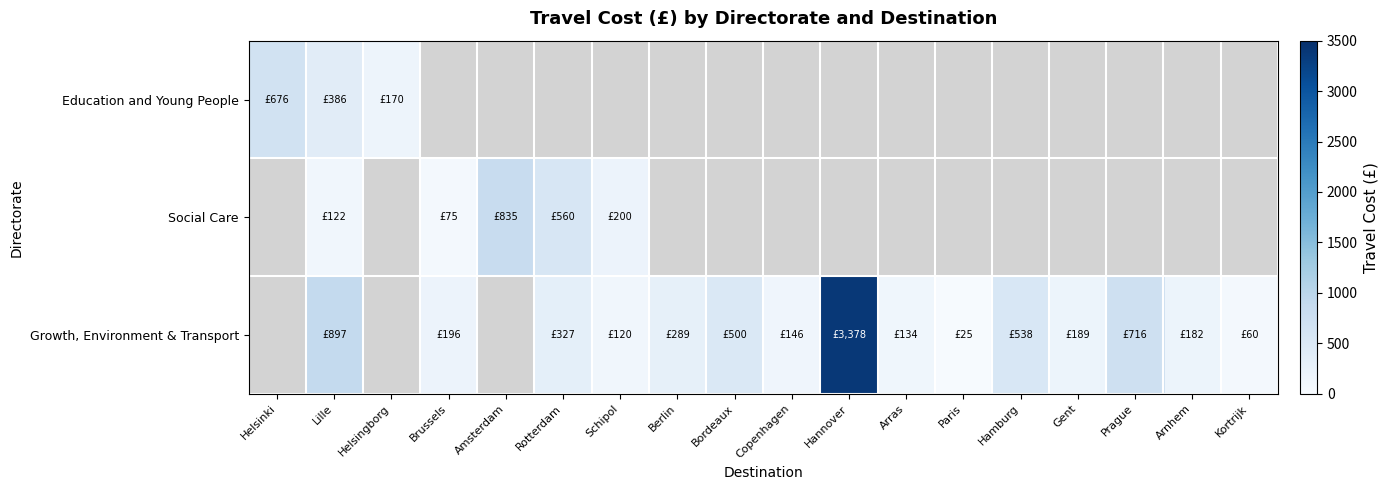

What is the maximum value for Education and Young People?

676.0